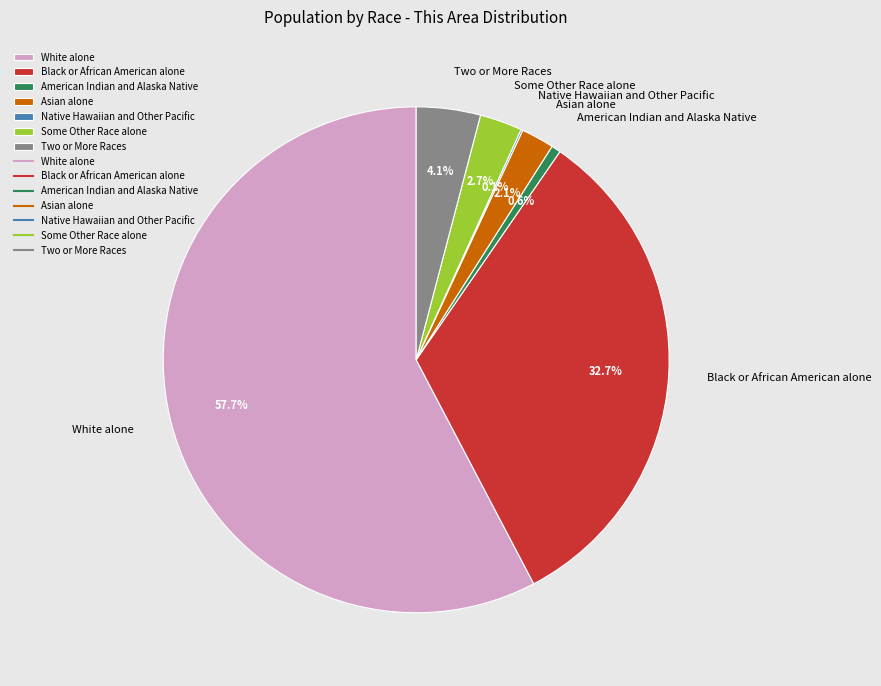

Which slice is the largest?

White alone